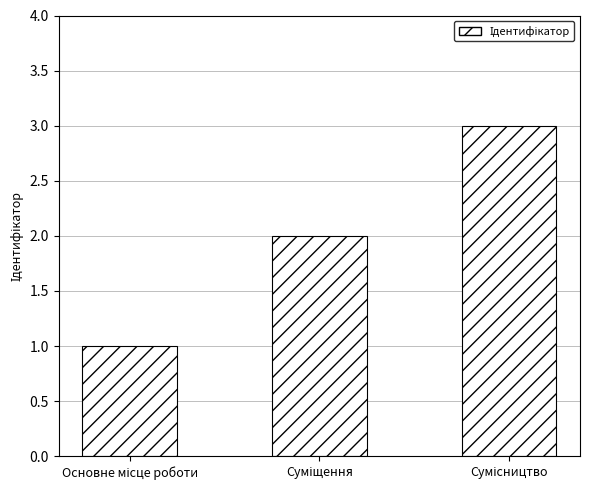

What is the sum of all values?

6